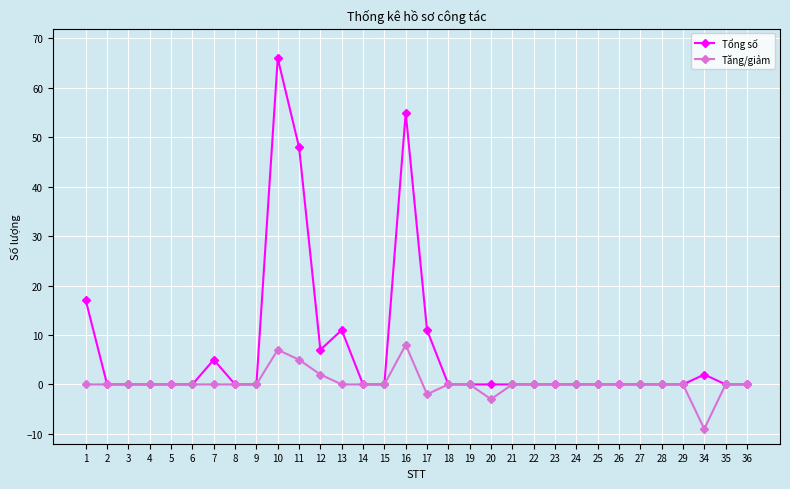

Which series has the largest range (max minus min)?

Tổng số